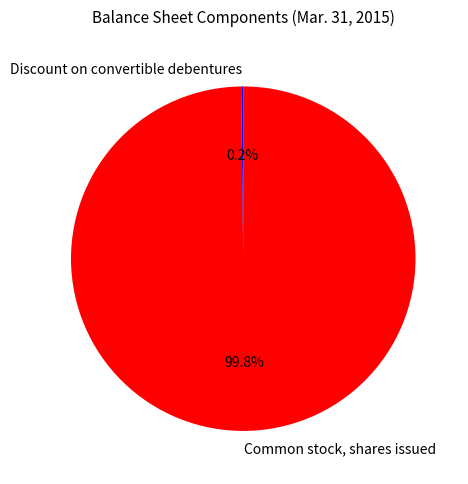

Which category has the biggest portion of the pie?

Common stock, shares issued